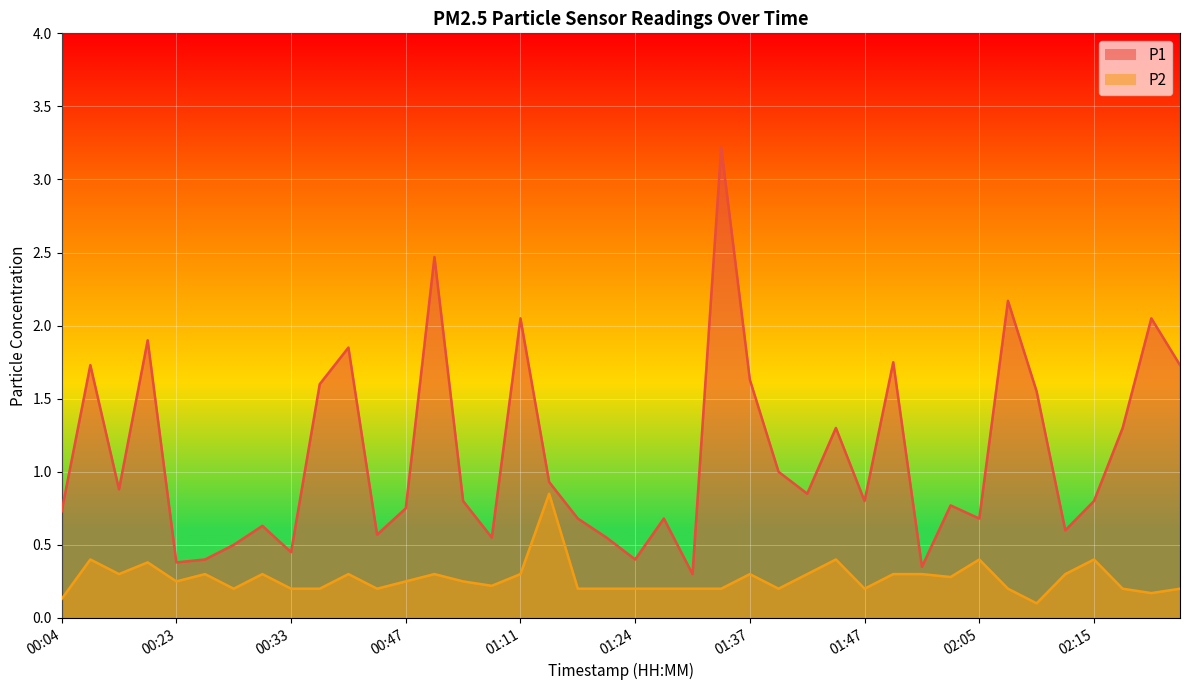

Does the chart display data point markers on the line(s)?

No